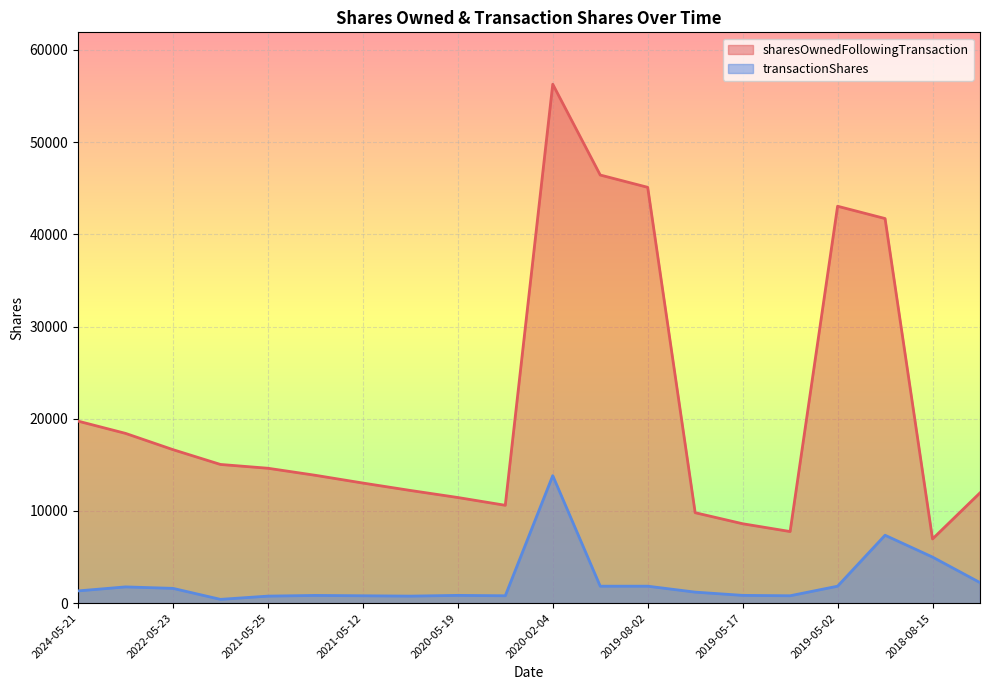

Reading right to left, extract all data points from this chart.

sharesOwnedFollowingTransaction: 11964	6964	41713	43047	7768	8614	9811	45099	46433	56279	10614	11459	12224	13027	13867	14632	15044	16649	18414	19743
transactionShares: 2231	5000	7366	1841	804	846	1197	1842	1841	13832	803	845	765	803	840	765	412	1605	1765	1329